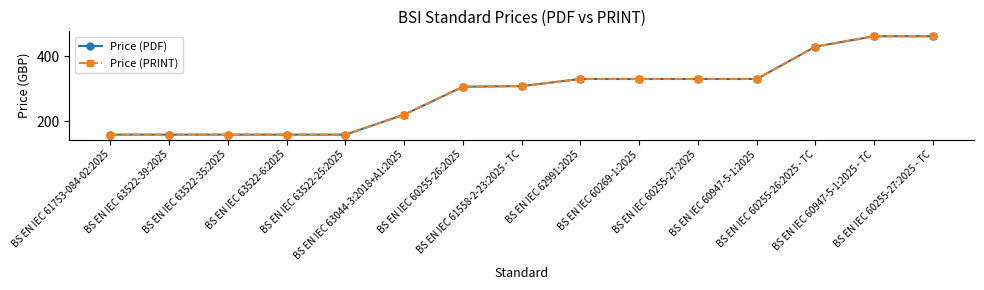

How many lines are shown in the chart?

2